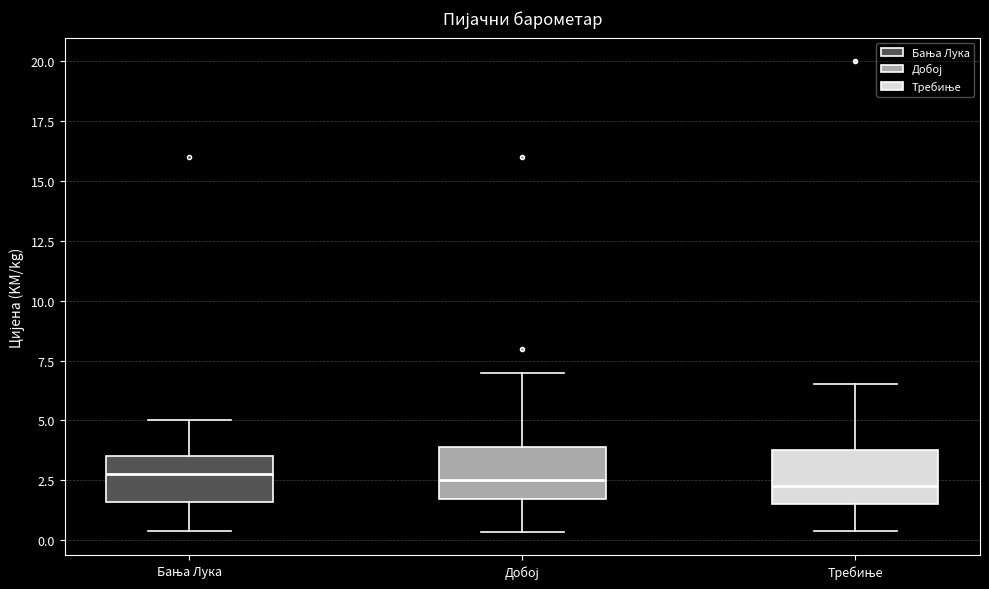

Reading left to right, read every box against the y-axis: the position of its median line, the range the box covers, and the ends of its whiskers. The values are not printed on the chart, so give them approximately, as read against the axis.

Бања Лука: median 3.0, box 1.5 to 3.5, whiskers 0.5 to 5.0
Добој: median 2.5, box 1.5 to 4.0, whiskers 0.5 to 7.0
Требиње: median 2.5, box 1.5 to 4.0, whiskers 0.5 to 6.5